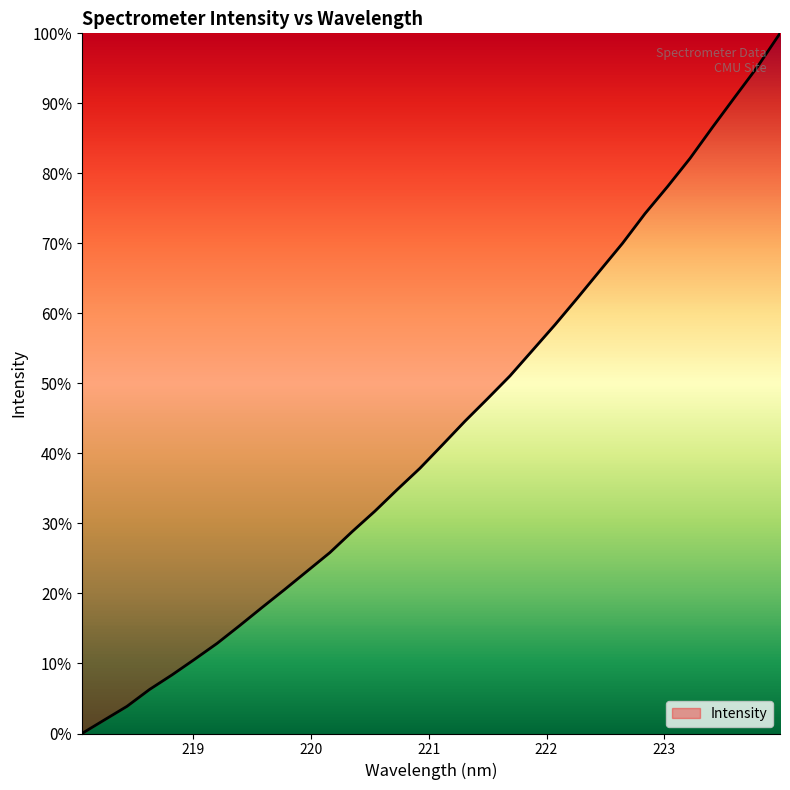

Does the chart display data point markers on the line(s)?

No